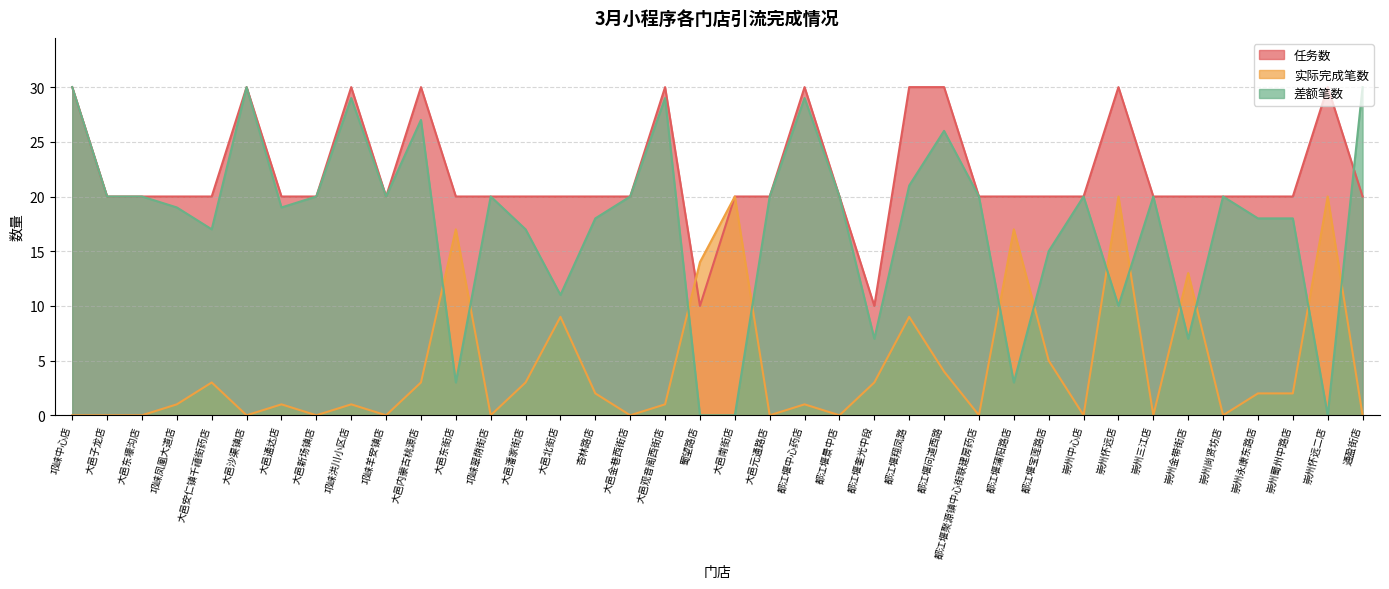

At which label does 差额笔数 first exceed 20?

邛崃中心店